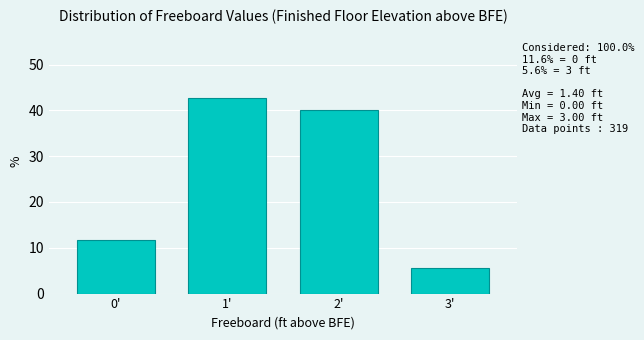

Reading right to left, list all the values displayed in this chart.

5.6	40.1	42.6	11.6